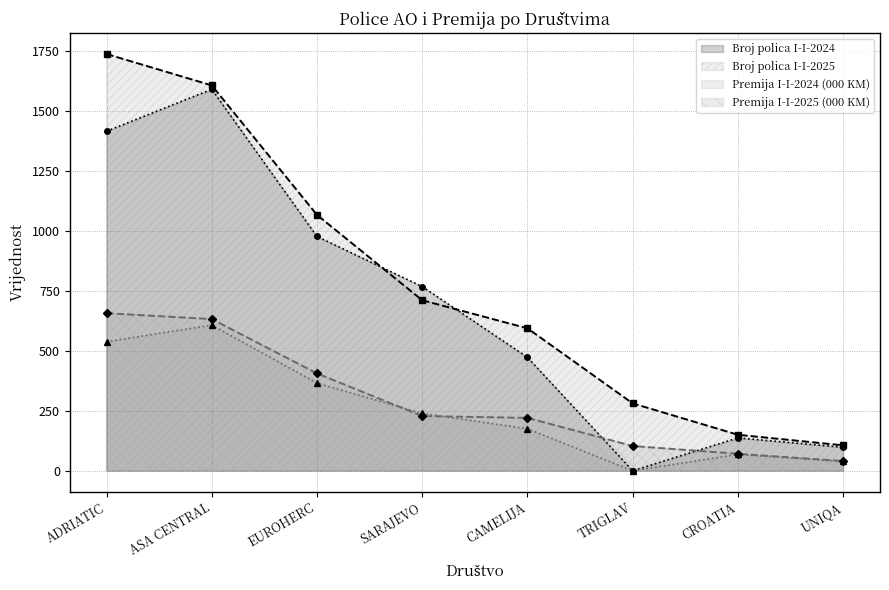

What is the total value across all series at SARAJEVO?

1946.1